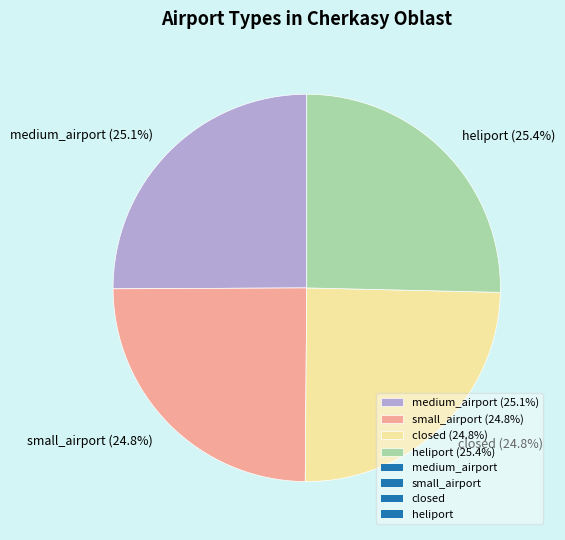

What percentage do medium_airport and small_airport together represent?

49.9%